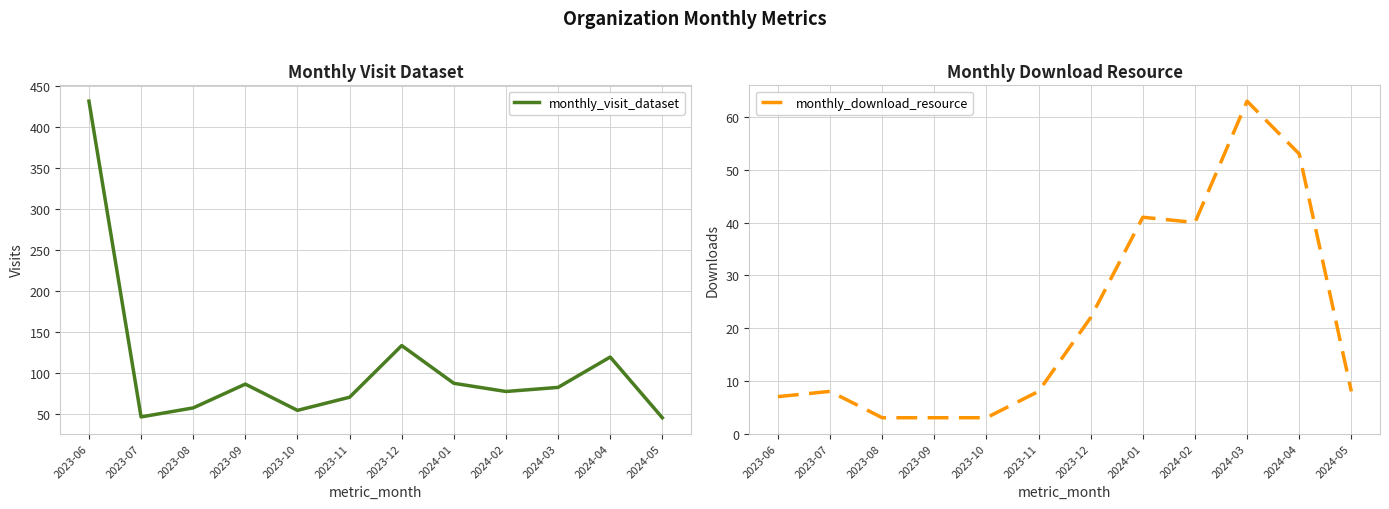

Reading left to right, extract all data points from this chart.

monthly_visit_dataset: 432	47	58	87	55	71	134	88	78	83	120	46
monthly_download_resource: 7	8	3	3	3	8	22	41	40	63	53	8